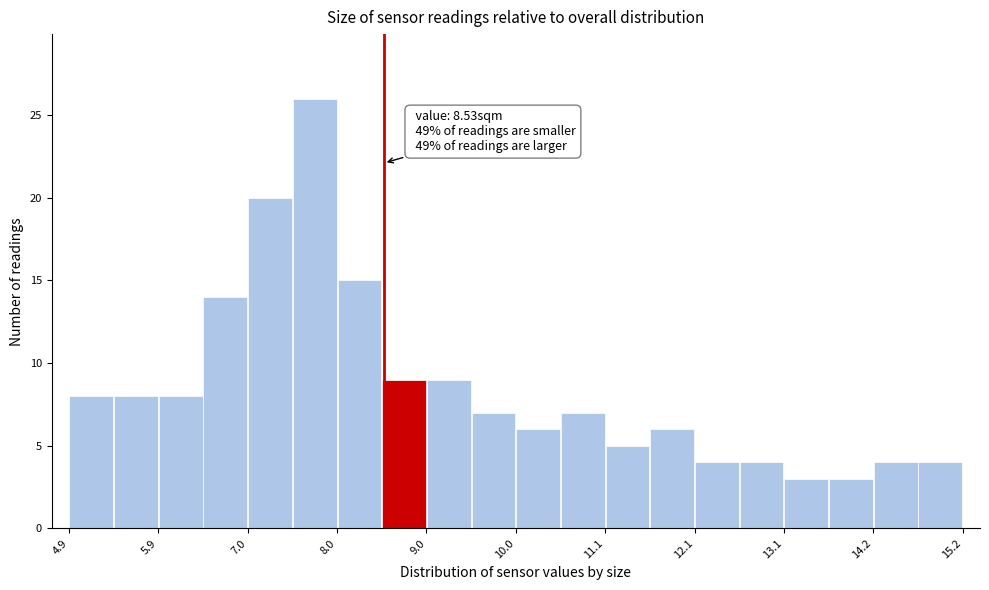

Read against the x-axis, roughly where is the centre of the tallest bar?

7.8